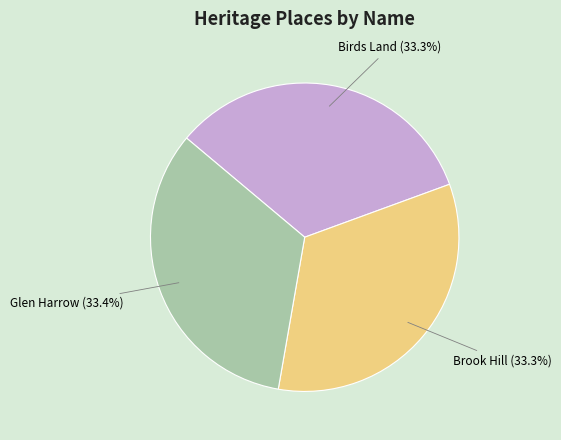

The Brook Hill slice represents 33% of the pie. True or false?

True